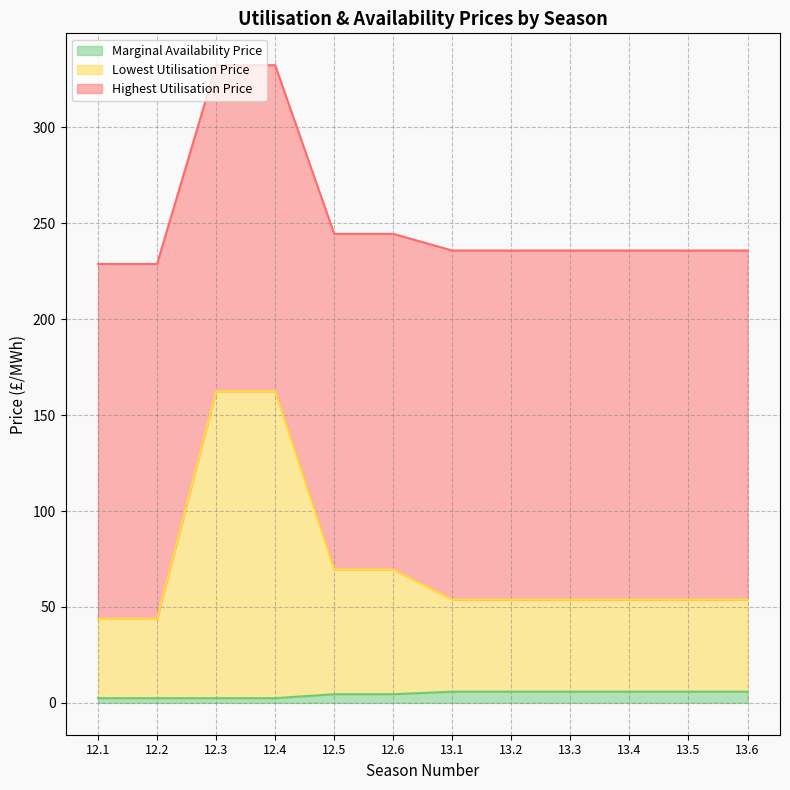

At which label does Marginal Availability Price first exceed 5?

13.1